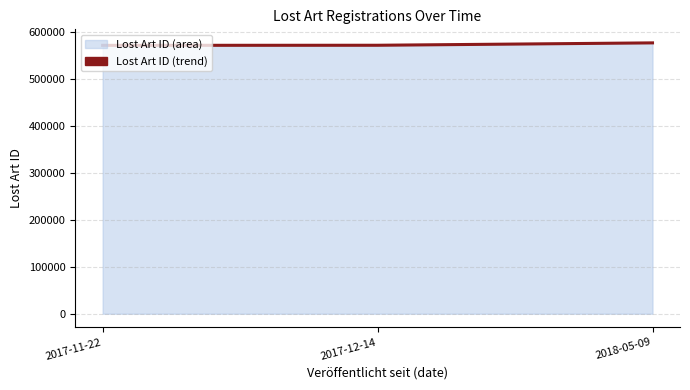

Reading left to right, list all the values displayed in this chart.

572288	572471	577554